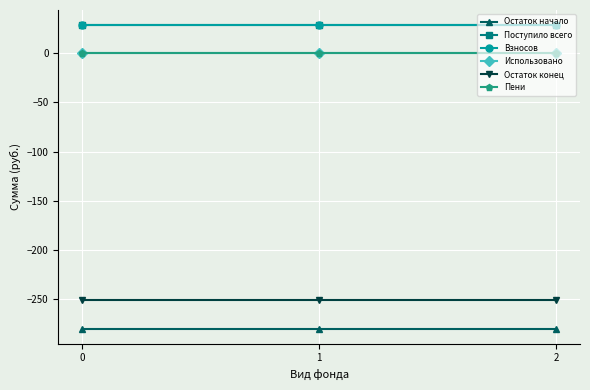

Reading left to right, what are all the values shown in this chart?

Остаток начало: 0=-280.1	1=-280.1	2=-280.1
Поступило всего: 0=28.7	1=28.7	2=28.7
Взносов: 0=28.7	1=28.7	2=28.7
Использовано: 0=0.0	1=0.0	2=0.0
Остаток конец: 0=-251.4	1=-251.4	2=-251.4
Пени: 0=0.0	1=0.0	2=0.0